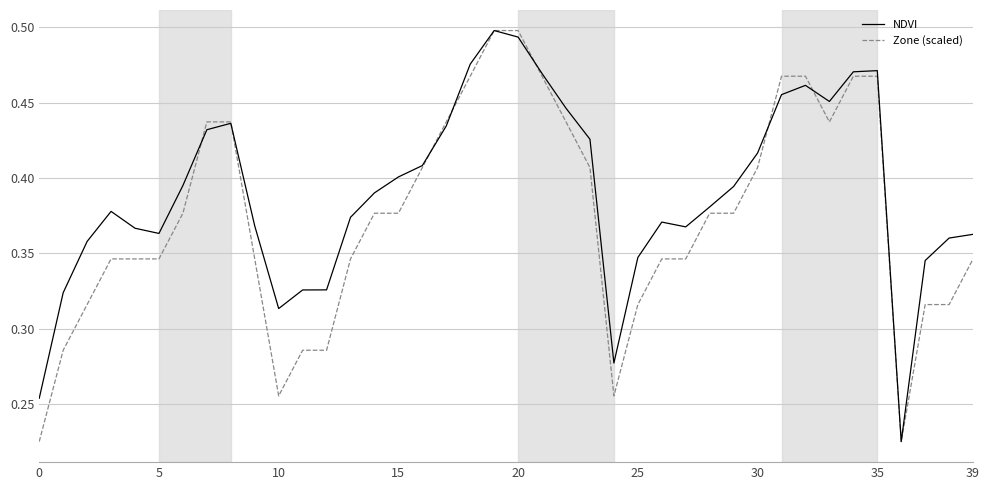

Which series has the largest total across all categories?

NDVI